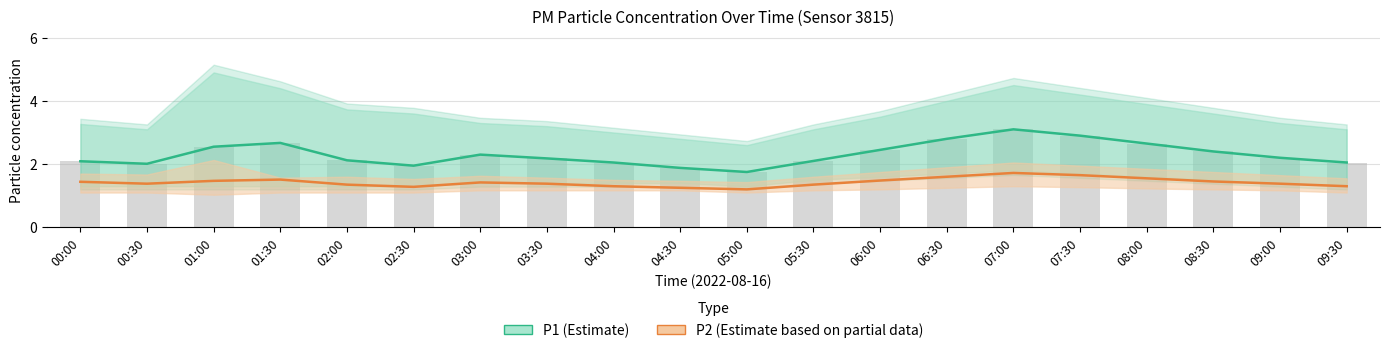

How many groups of bars are there?

20